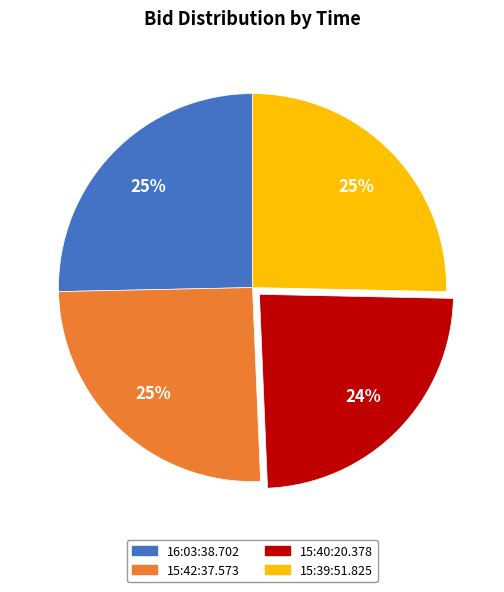

The 15:42:37.573 slice represents 11% of the pie. True or false?

False